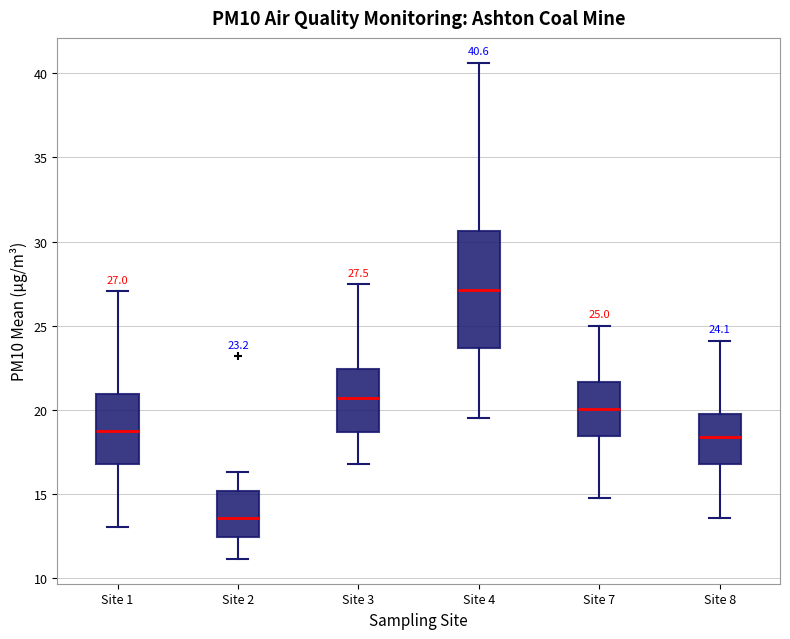

Which box is the tallest, from its lower edge to its upper edge?

Site 4